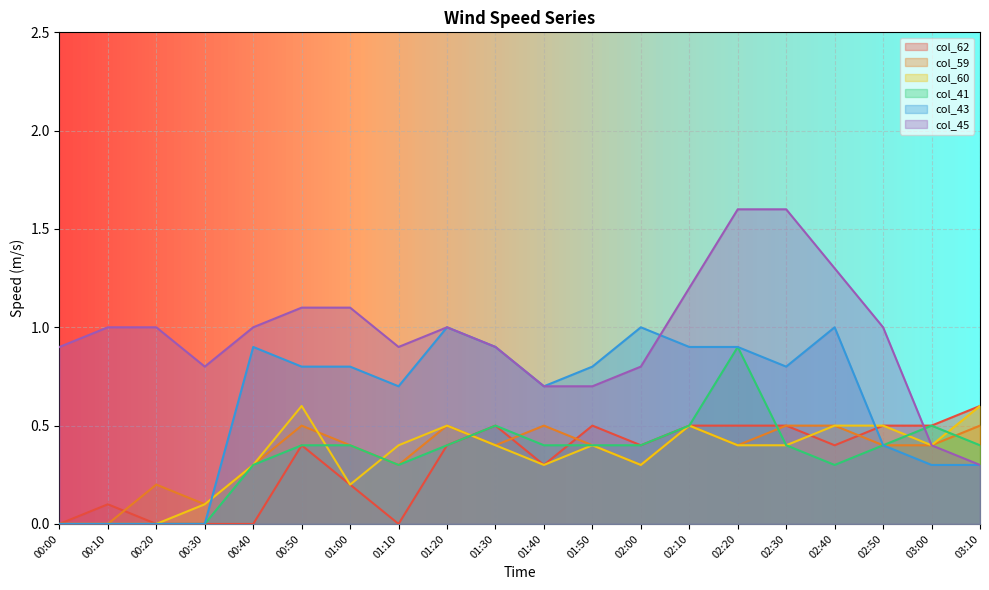

Reading right to left, list all the values displayed in this chart.

col_62: 0.6	0.5	0.5	0.4	0.5	0.5	0.5	0.4	0.5	0.3	0.5	0.4	0.0	0.2	0.4	0.0	0.0	0.0	0.1	0.0
col_59: 0.5	0.4	0.4	0.5	0.5	0.4	0.5	0.3	0.4	0.5	0.4	0.5	0.3	0.4	0.5	0.3	0.1	0.2	0.0	0.0
col_60: 0.6	0.4	0.5	0.5	0.4	0.4	0.5	0.3	0.4	0.3	0.4	0.5	0.4	0.2	0.6	0.3	0.1	0.0	0.0	0.0
col_41: 0.4	0.5	0.4	0.3	0.4	0.9	0.5	0.4	0.4	0.4	0.5	0.4	0.3	0.4	0.4	0.3	0.0	0.0	0.0	0.0
col_43: 0.3	0.3	0.4	1.0	0.8	0.9	0.9	1.0	0.8	0.7	0.9	1.0	0.7	0.8	0.8	0.9	0.0	0.0	0.0	0.0
col_45: 0.3	0.4	1.0	1.3	1.6	1.6	1.2	0.8	0.7	0.7	0.9	1.0	0.9	1.1	1.1	1.0	0.8	1.0	1.0	0.9